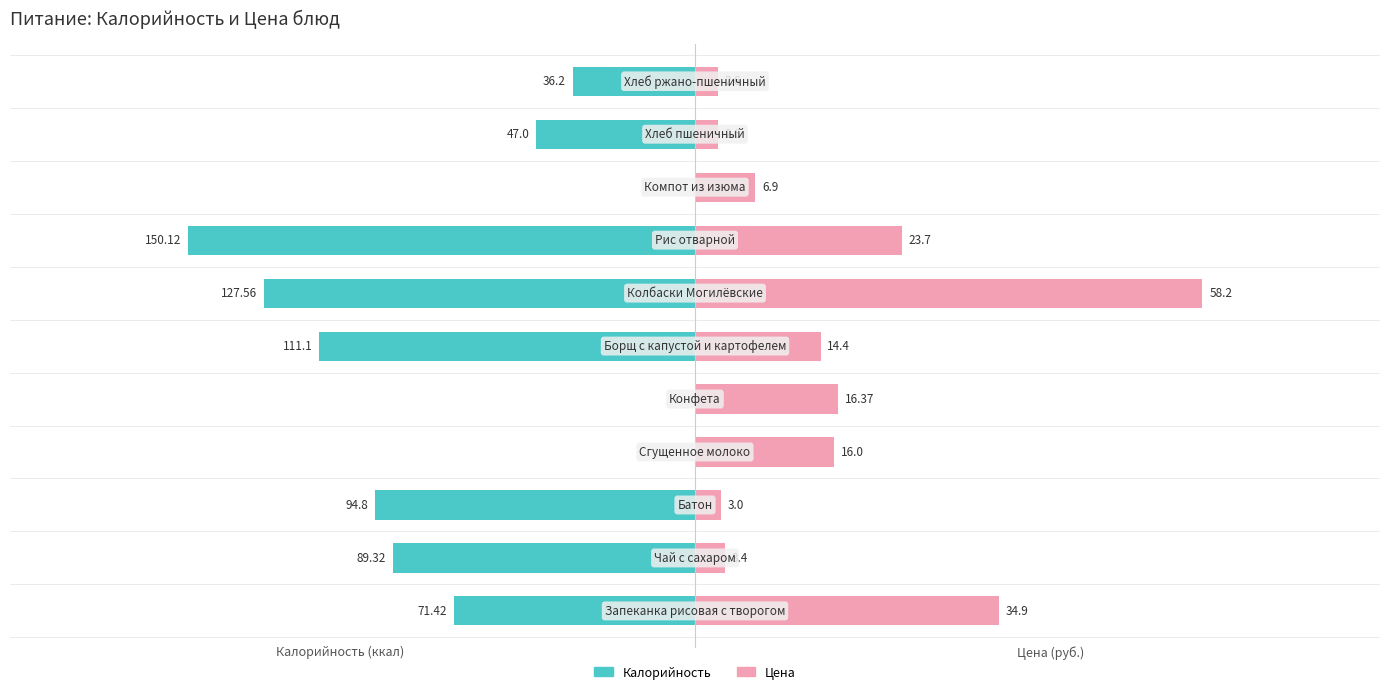

Where does the Калорийность series first go above -71?

3